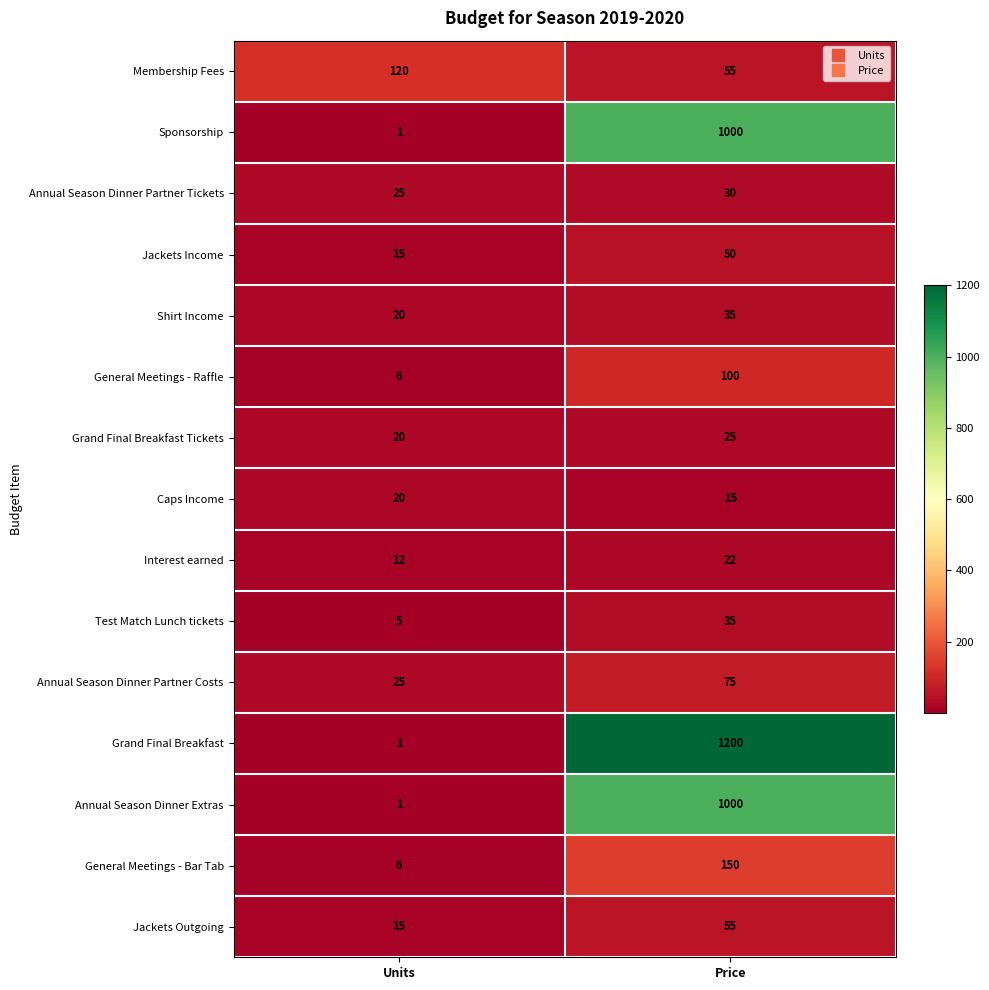

At how many categories does at least one series exceed 672?

1